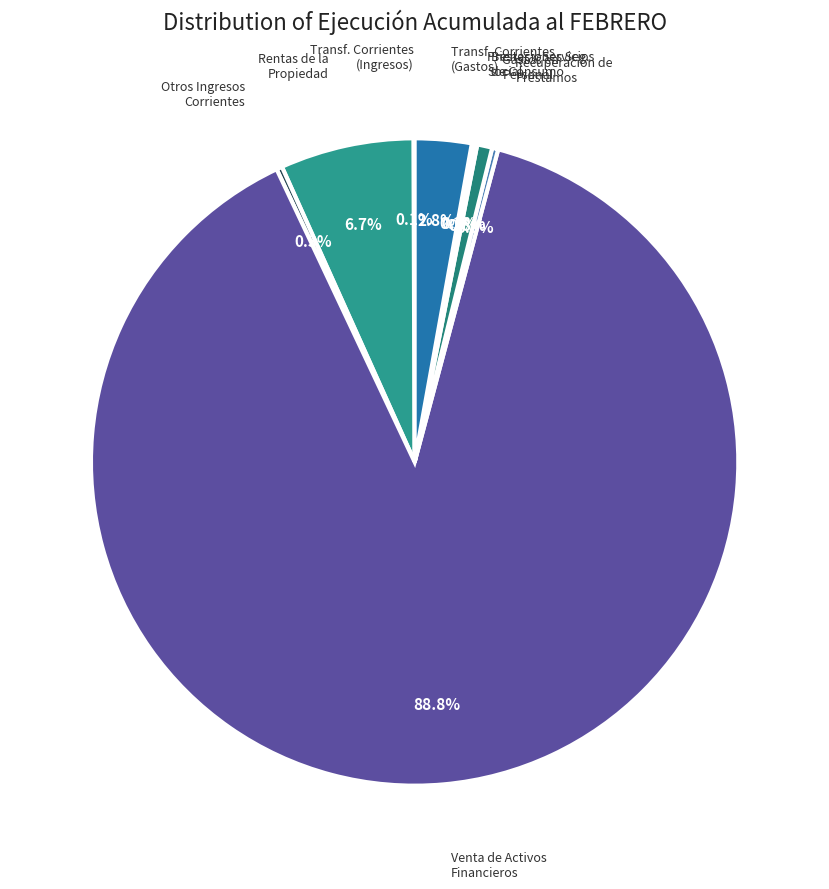

Which slice represents more than half of the pie?

VENTA DE ACTIVOS FINANCIEROS